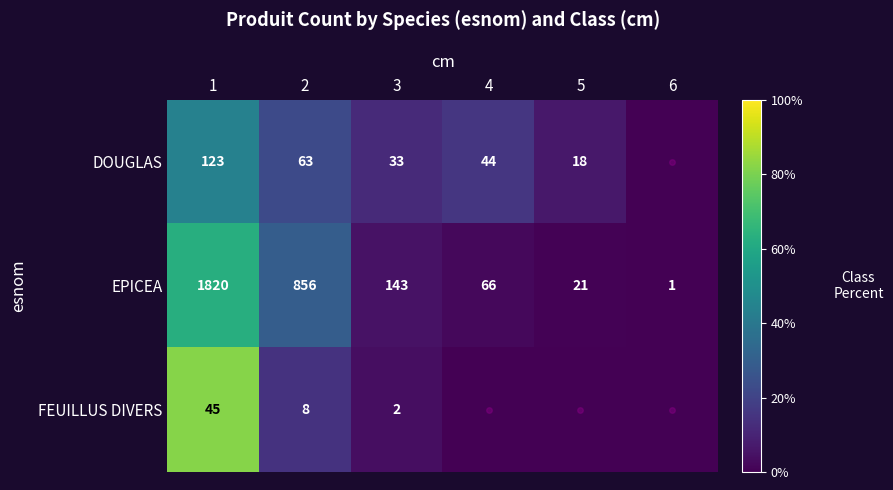

Read the EPICEA value at 1.

1820